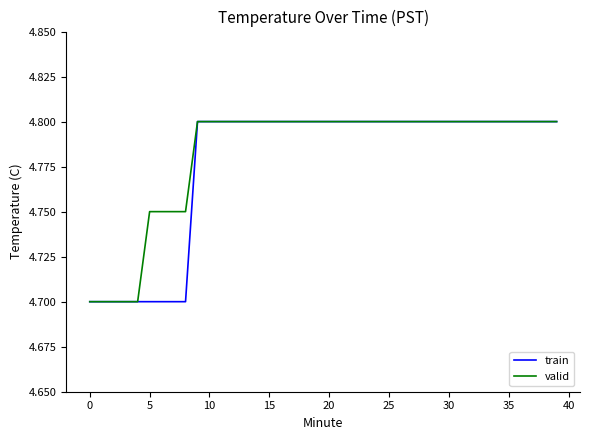

What is the minimum value for valid?

4.7